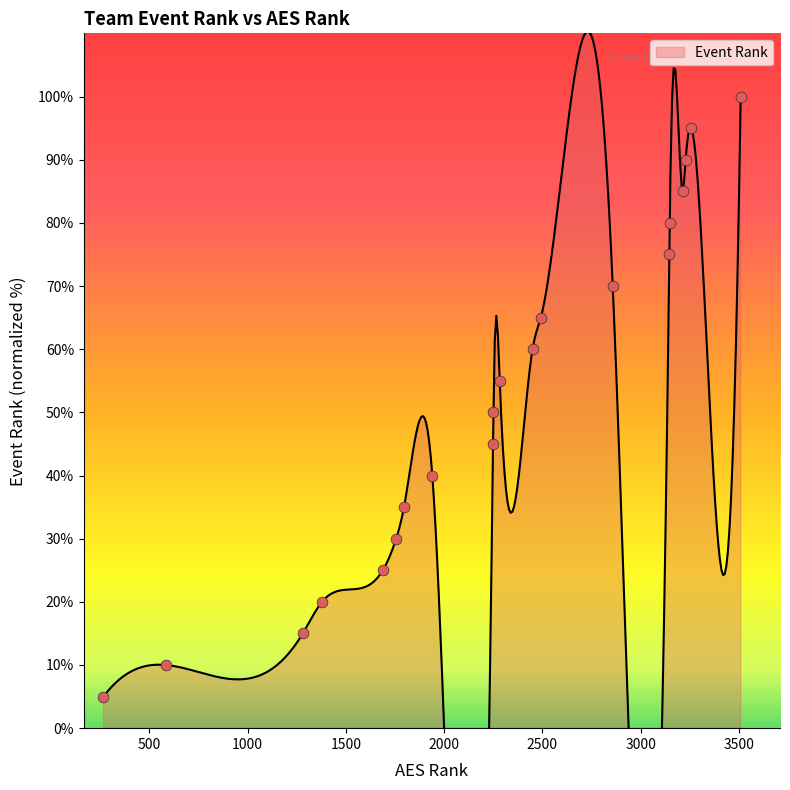

What is the change in value from 1688 to 2492?

+40.0